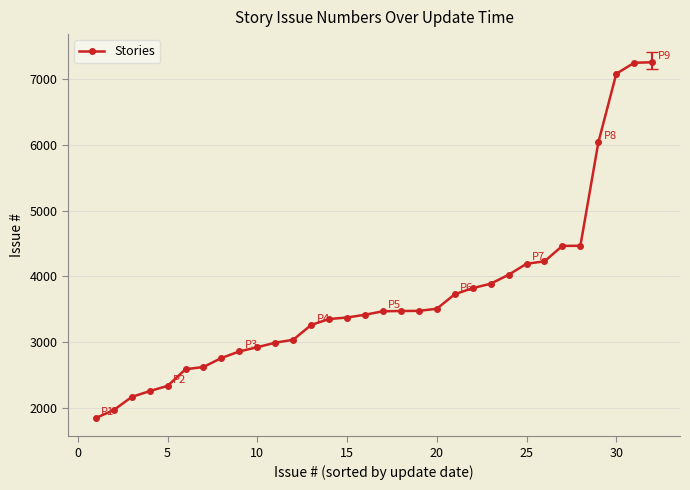

What is the sum of all values?

118132